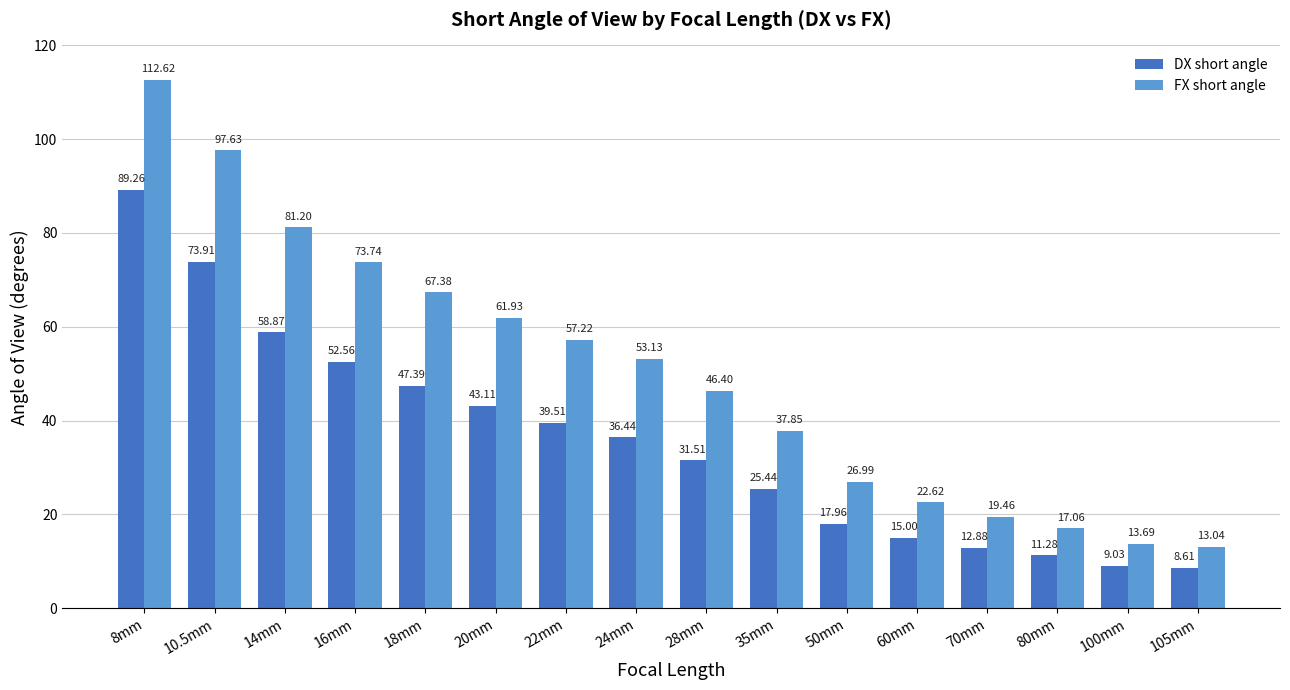

What is the average value of the FX short angle series?

50.1